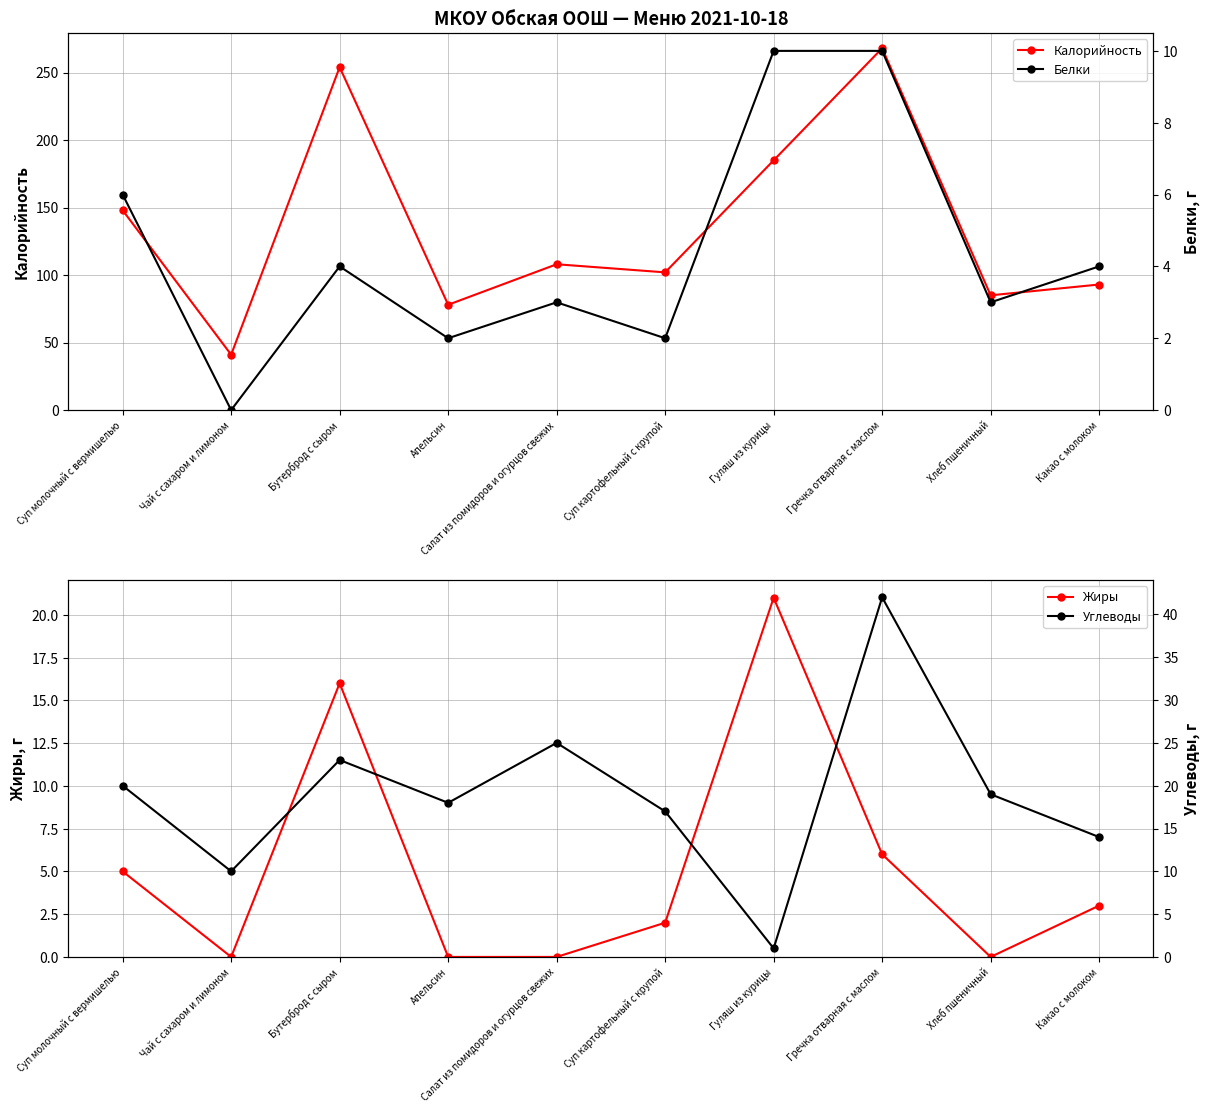

Which series ends up on top after the final intersection of Жиры and Белки?

Белки